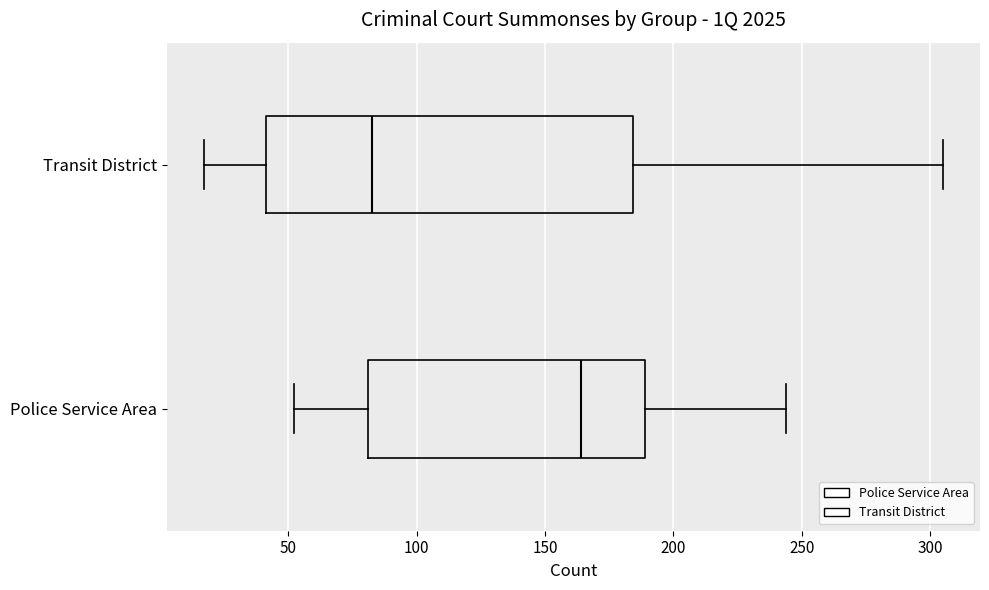

Reading bottom to top, read every box against the x-axis: the position of its median line, the range the box covers, and the ends of its whiskers. The values are not printed on the chart, so give them approximately, as read against the axis.

Police Service Area: median 165, box 80 to 190, whiskers 50 to 245
Transit District: median 85, box 40 to 185, whiskers 15 to 305